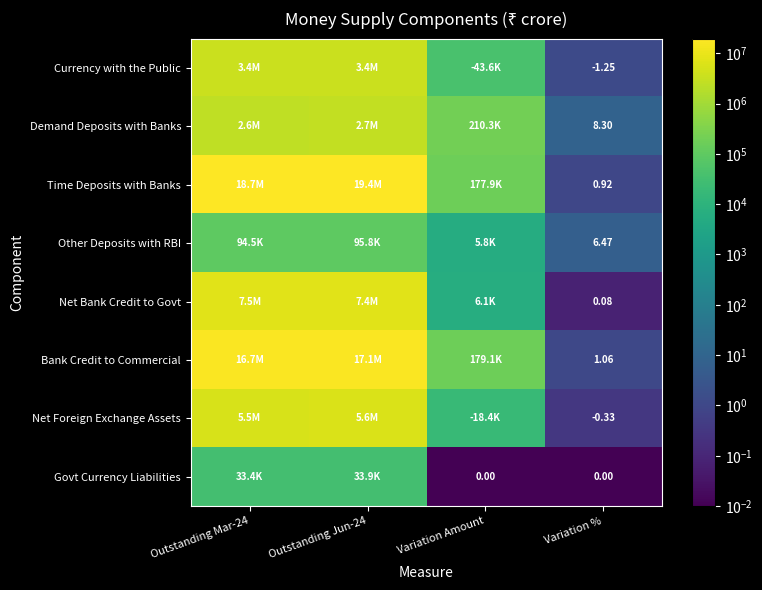

Which series has the widest spread of values?

Time Deposits with Banks